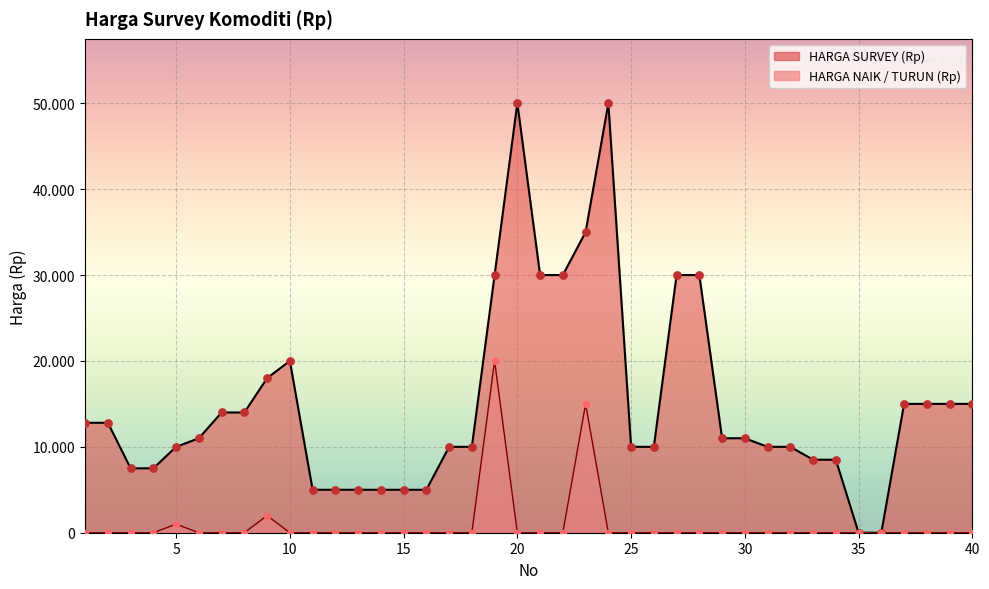

What are all the series names shown in the legend?

HARGA SURVEY (Rp), HARGA NAIK / TURUN (Rp)